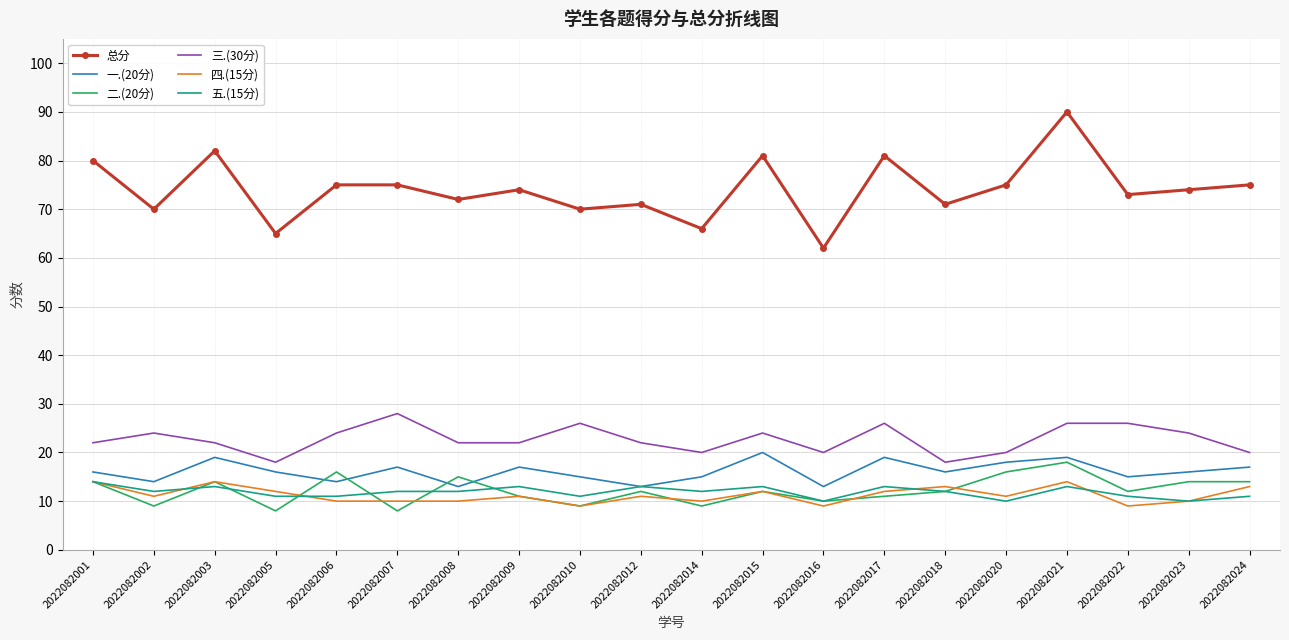

Which series changed the most between 2022082001 and 2022082005?

总分